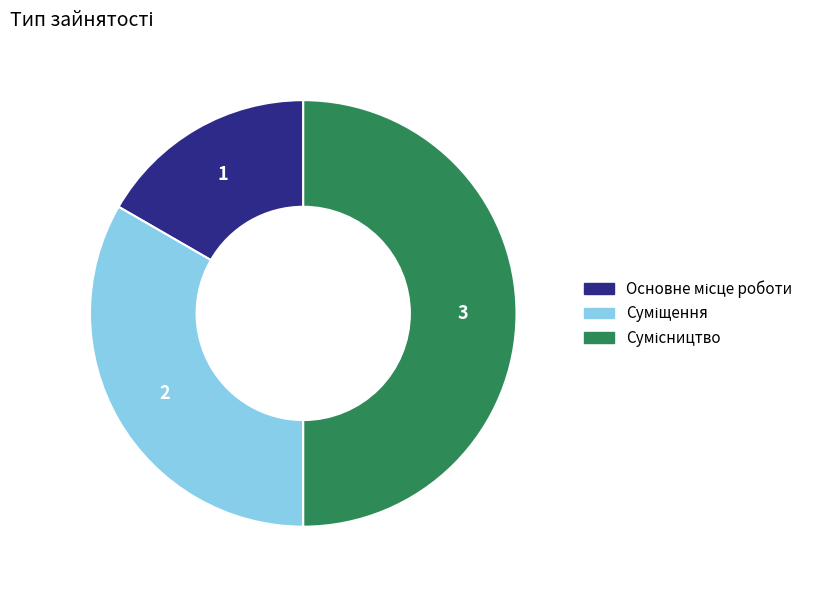

To the nearest percent, what is the average slice percentage?

33%